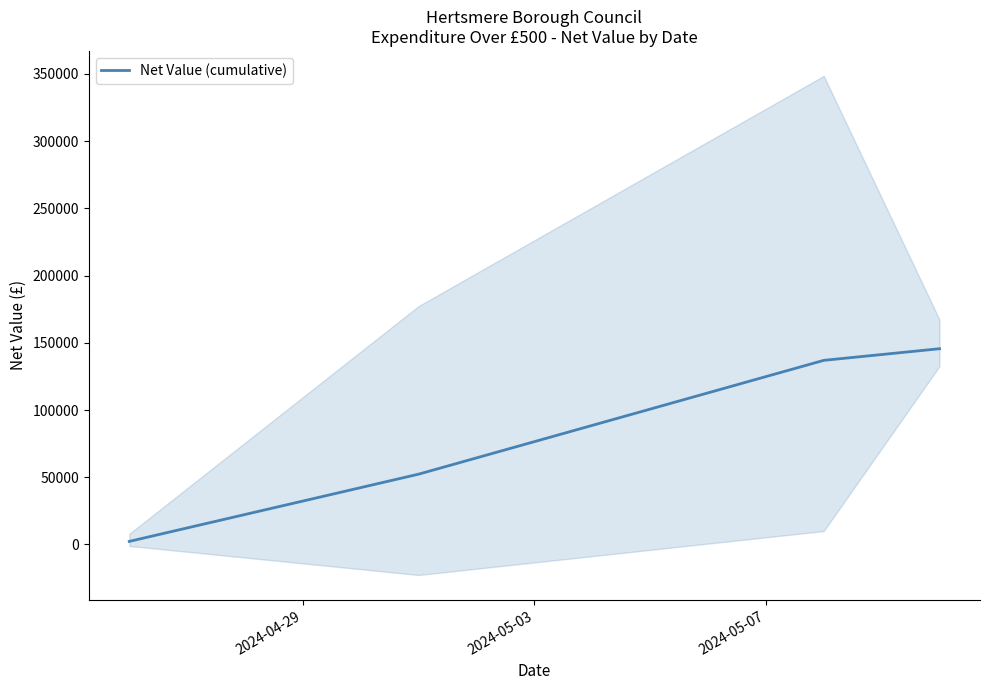

How many categories are shown in the chart?

4